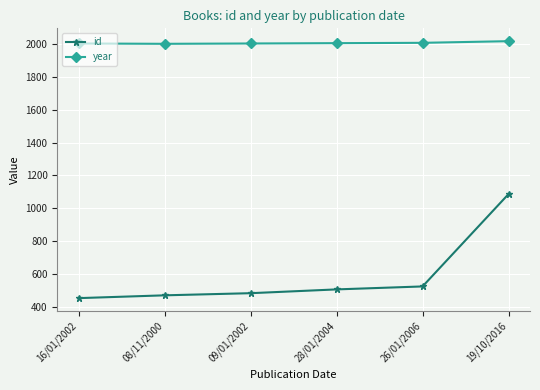

True or false: id and year intersect in this chart.

False